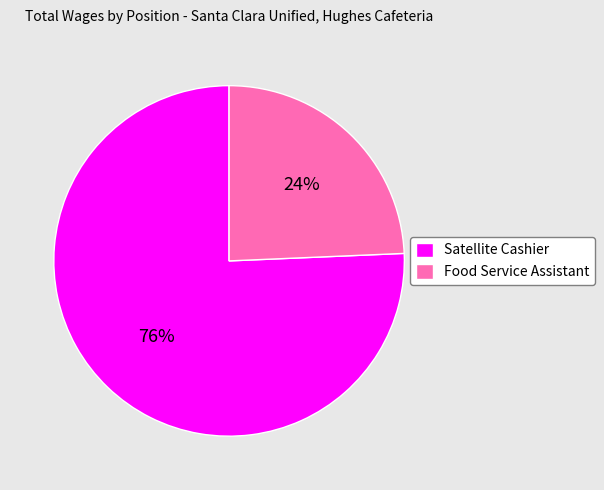

To the nearest percent, what is the combined percentage of Food Service Assistant and Satellite Cashier?

100%